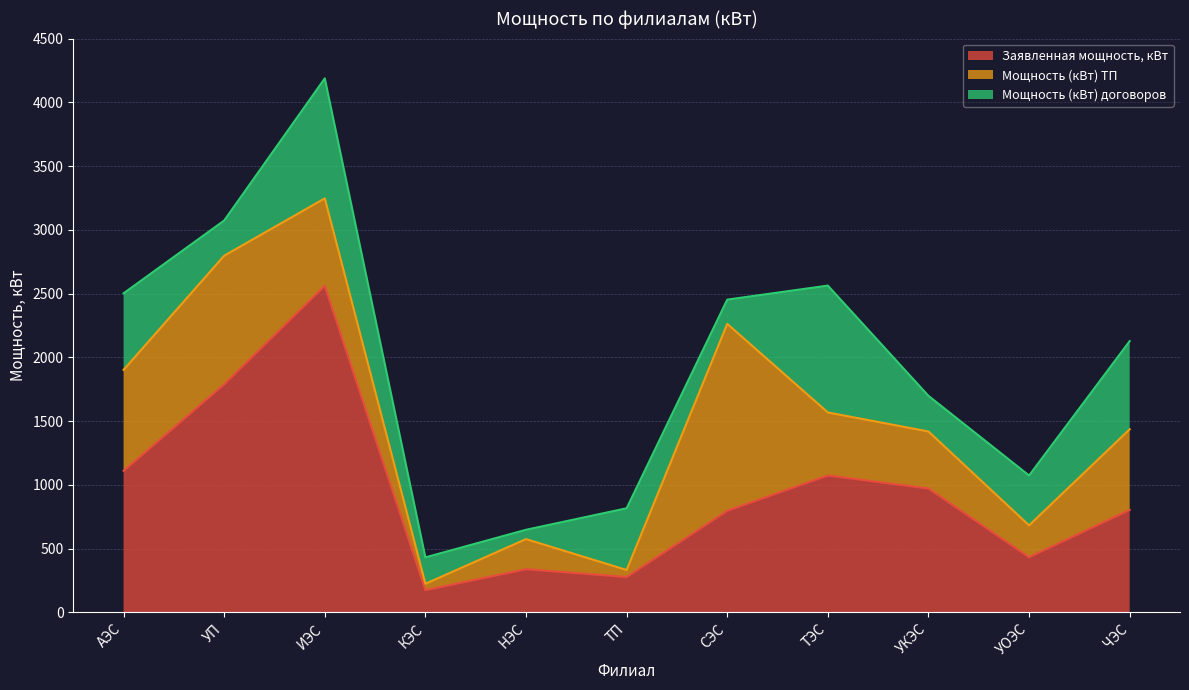

At which category is the sum across all series the highest?

ИЭС